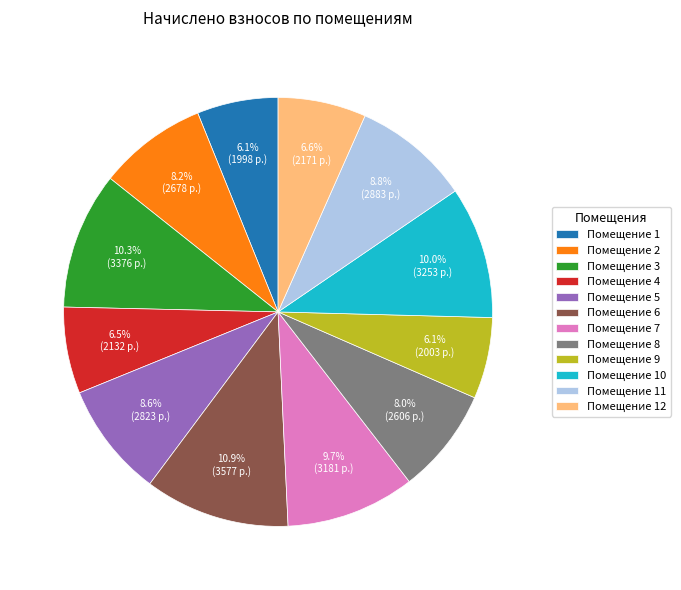

Which has a higher value, Помещение 11 or Помещение 6?

Помещение 6